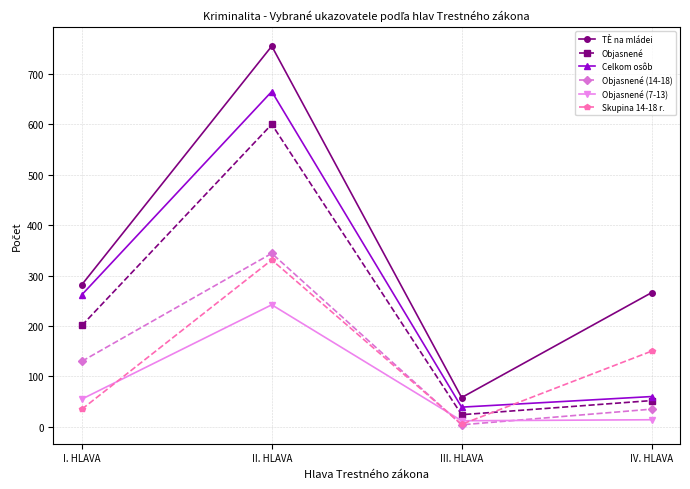

Rank the series by their maximum value, from highest to lowest.

TÈ na mládei, Celkom osôb, Objasnené, Objasnené (14-18), Skupina 14-18 r., Objasnené (7-13)